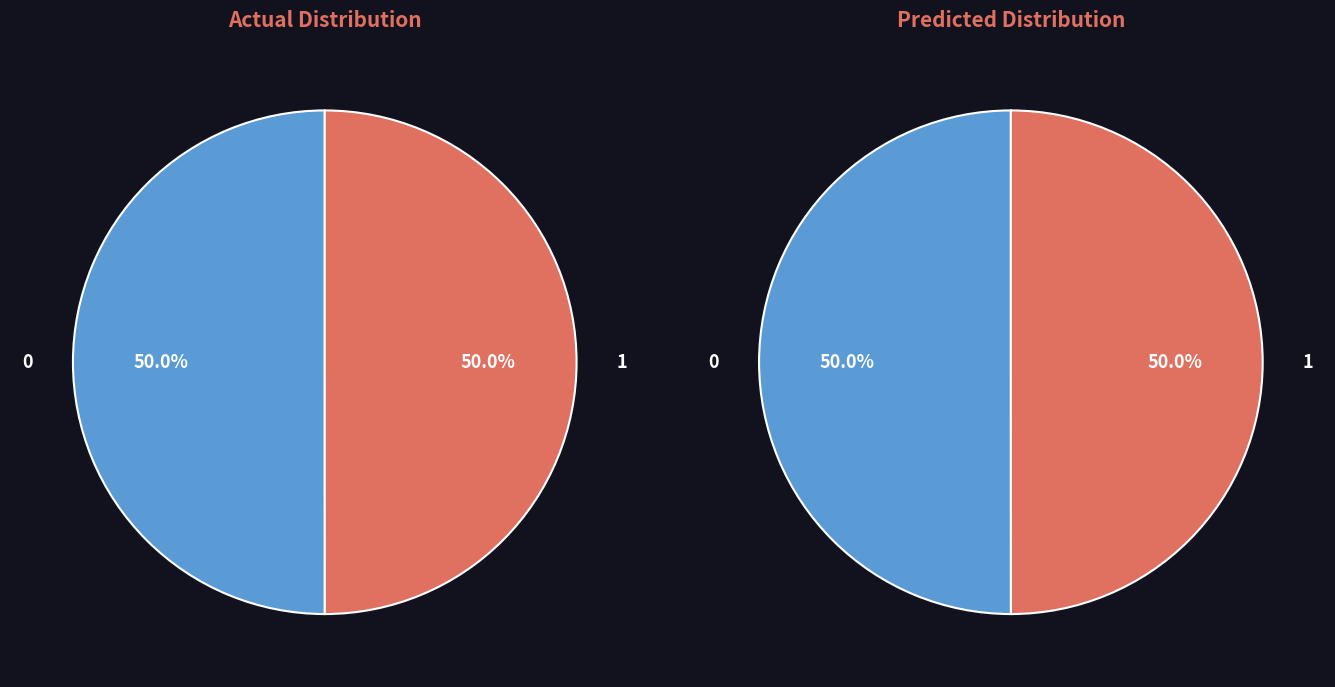

To the nearest percent, what is the average slice percentage?

50%